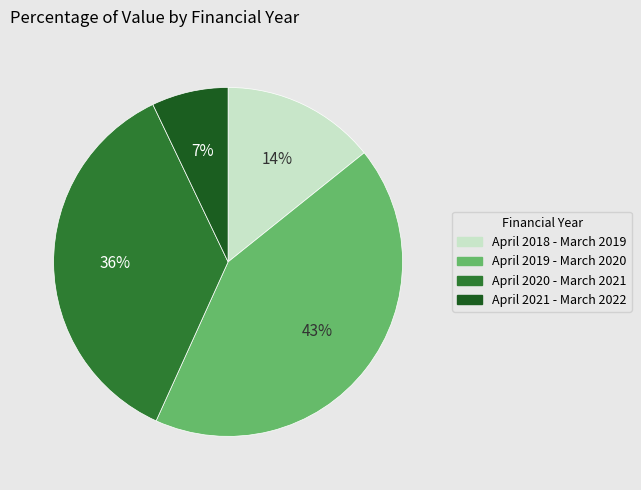

Does April 2020 - March 2021 represent more than half of the total?

No